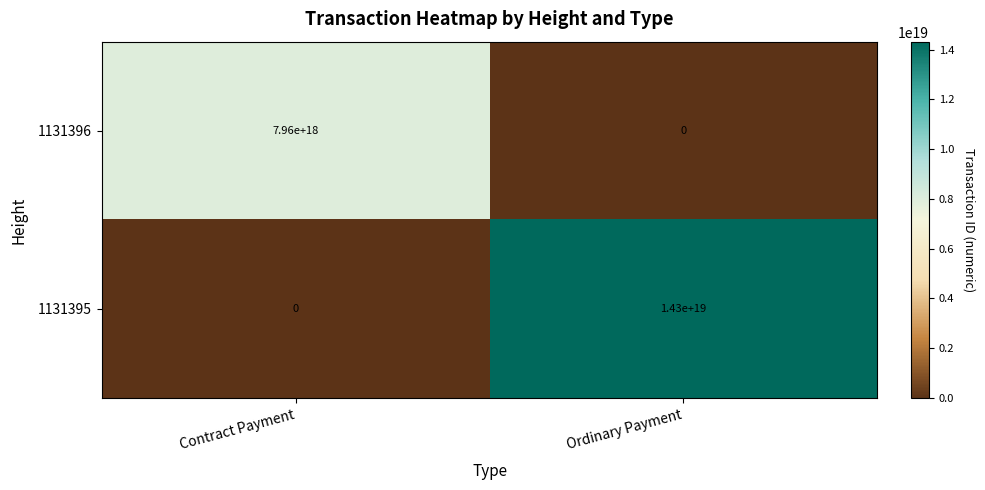

At which category does the chart reach its peak across all series?

Ordinary Payment